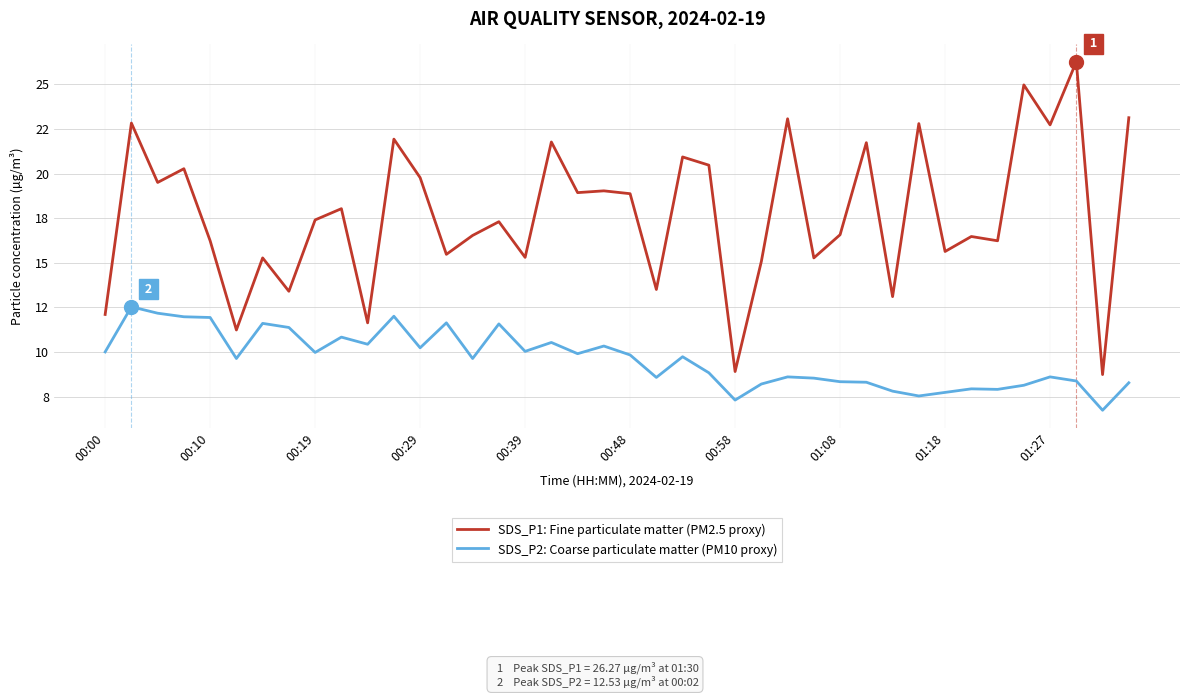

What are all the series names shown in the legend?

SDS_P1: Fine particulate matter (PM2.5 proxy), SDS_P2: Coarse particulate matter (PM10 proxy)